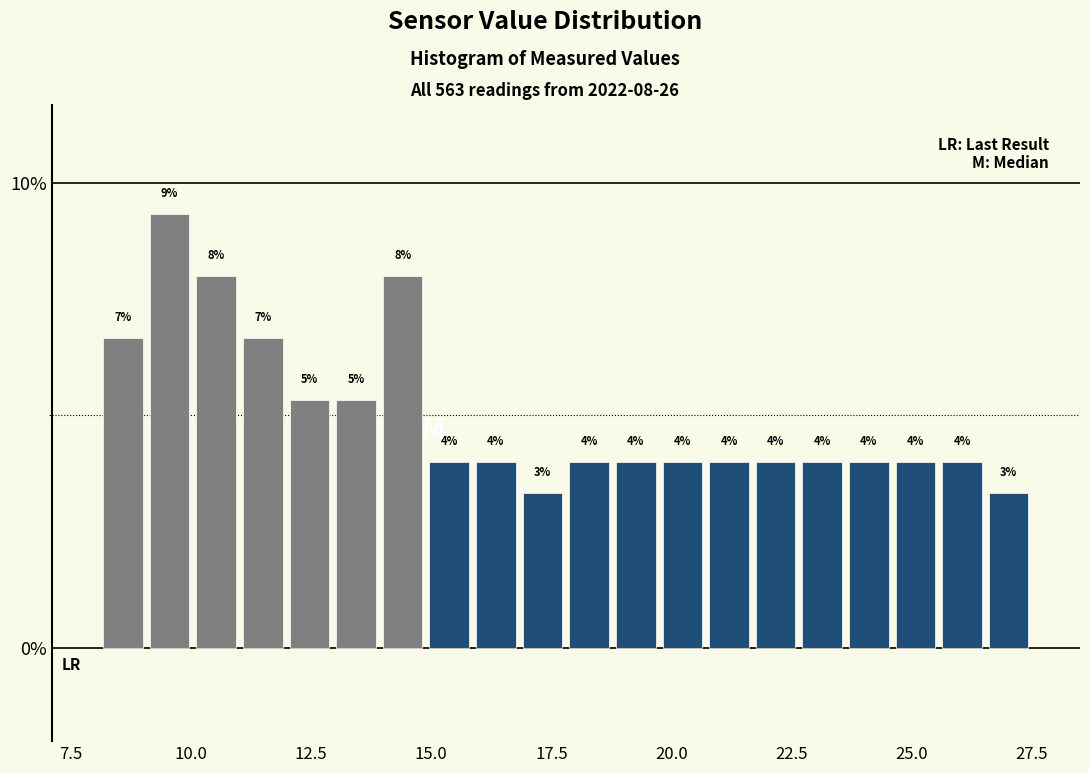

Around what value on the x-axis is the tallest bar? Give the approximate position of its centre, as read against the axis.

9.5